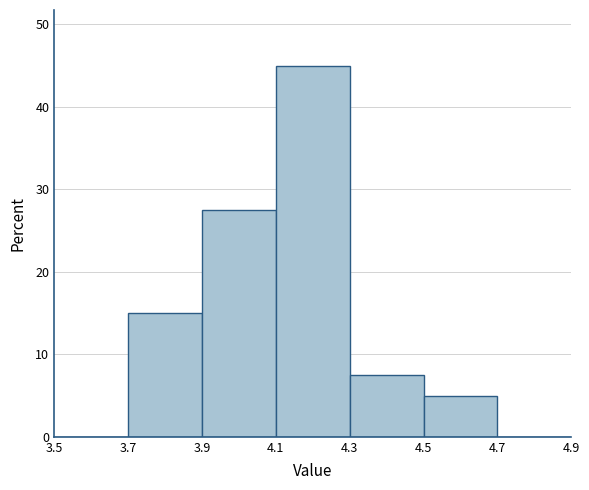

Over which range of the x-axis is the bar tallest?

4.1 to 4.3